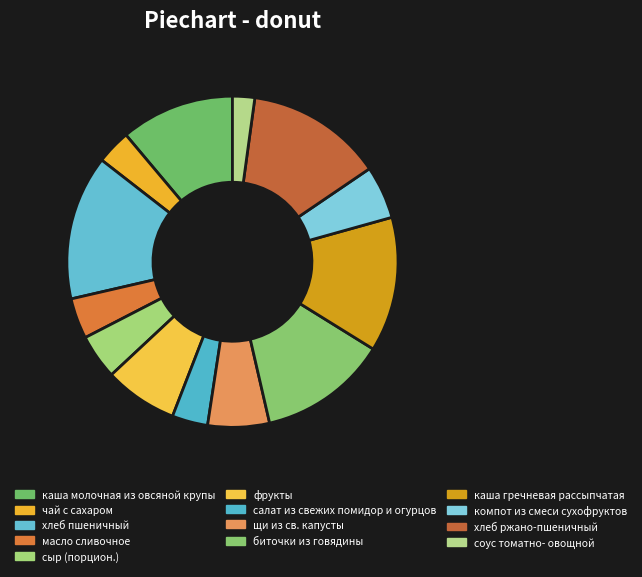

How many slices are in this pie chart?

13